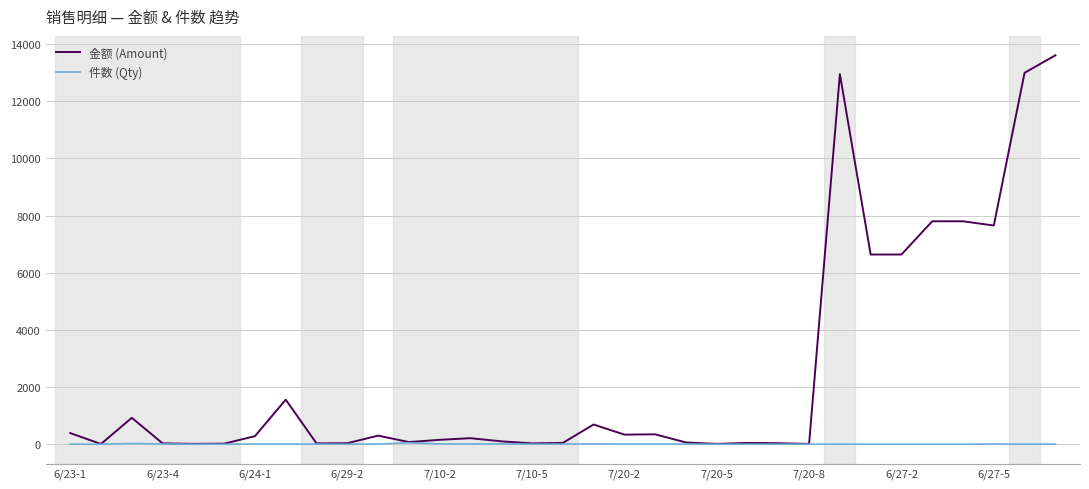

What is the maximum value for 金额 (Amount)?

13610.4